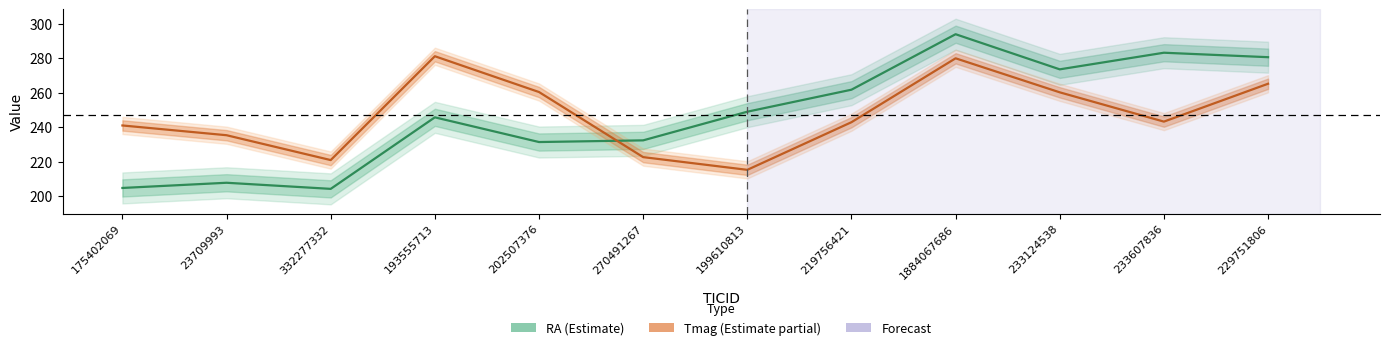

The value of Tmag at 233124538 is 436.0. True or false?

False